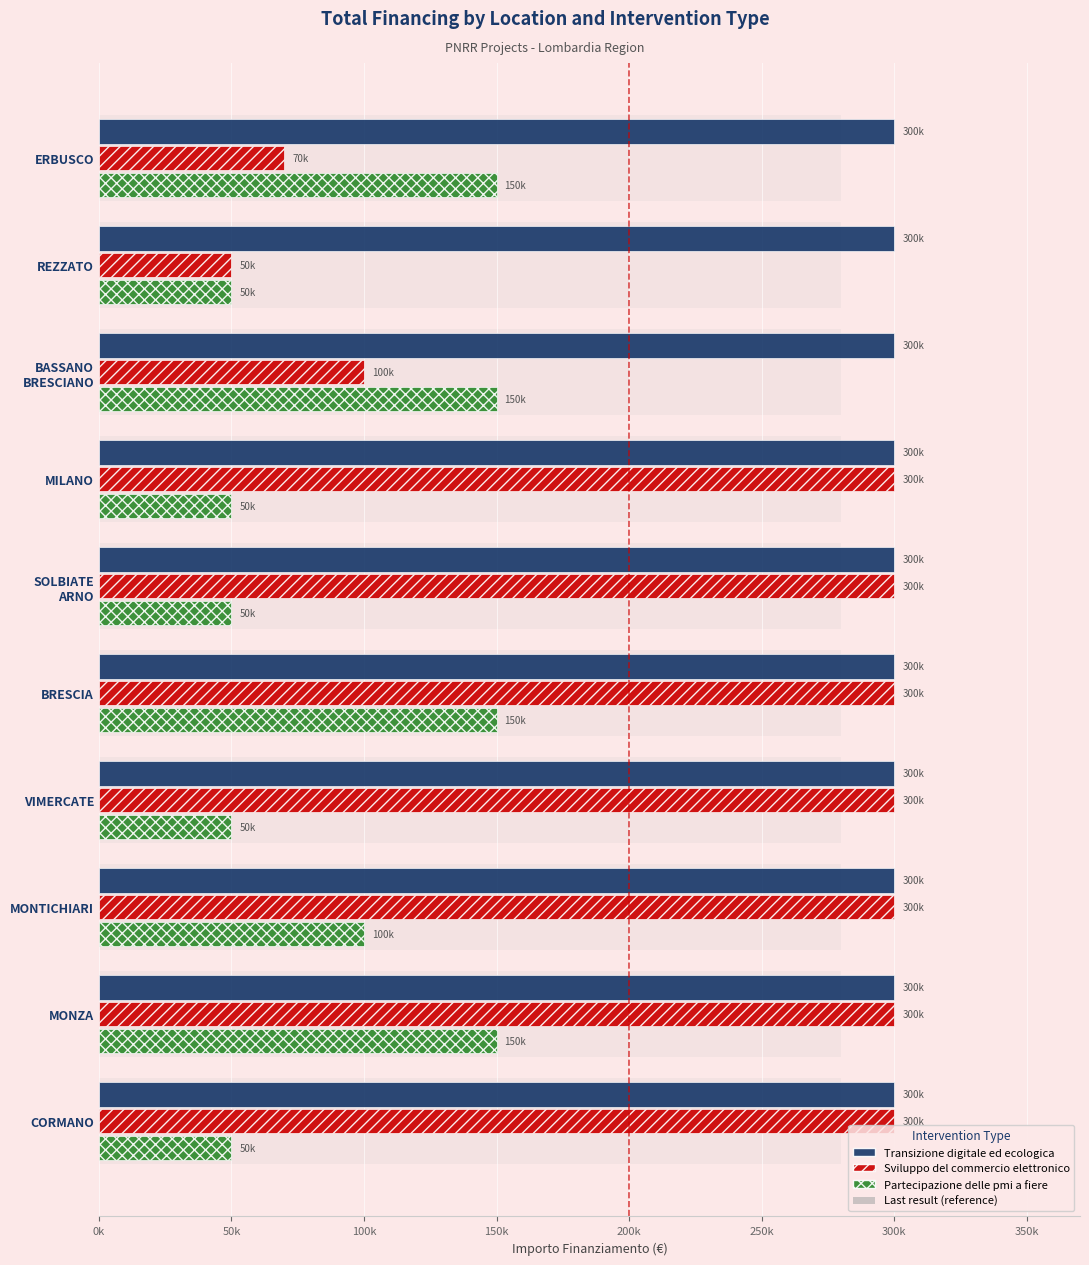

True or false: Partecipazione delle pmi a fiere has a value of 71122.8 at MILANO.

False